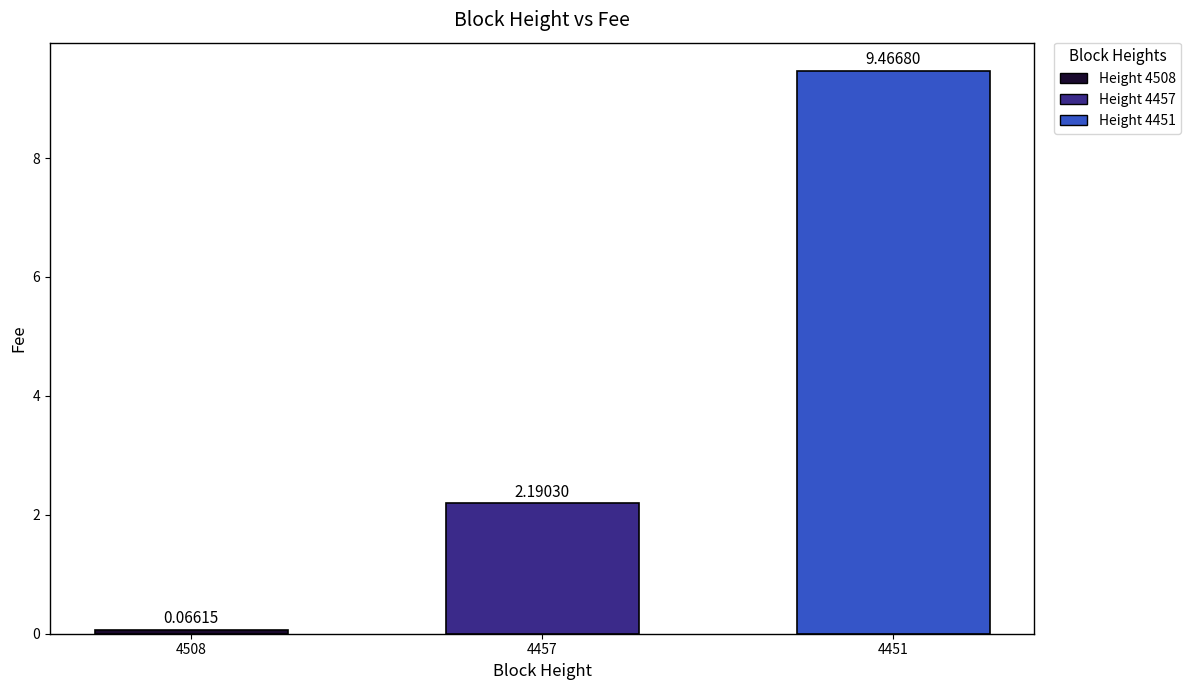

The chart shows a value of 1.1 at 4457. True or false?

False